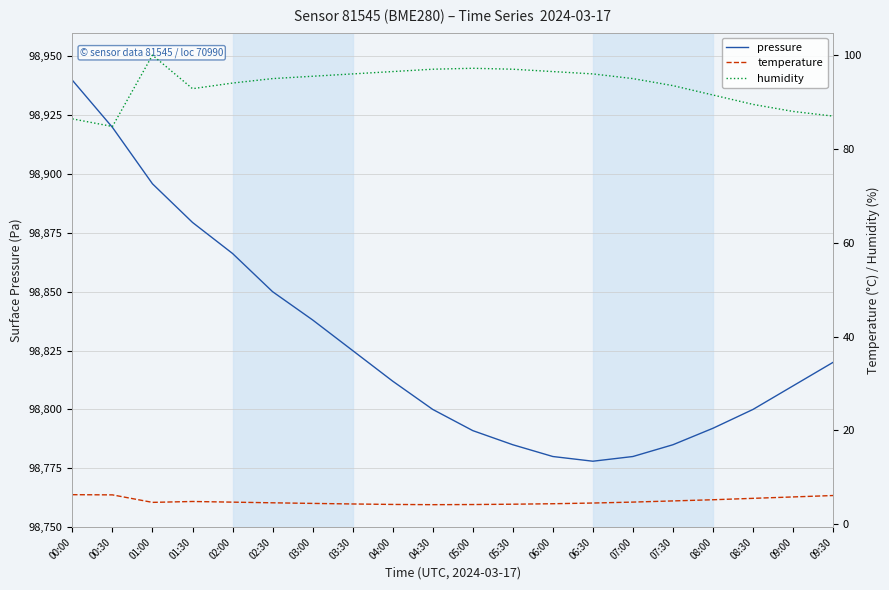

What position from the left is 04:30?

10